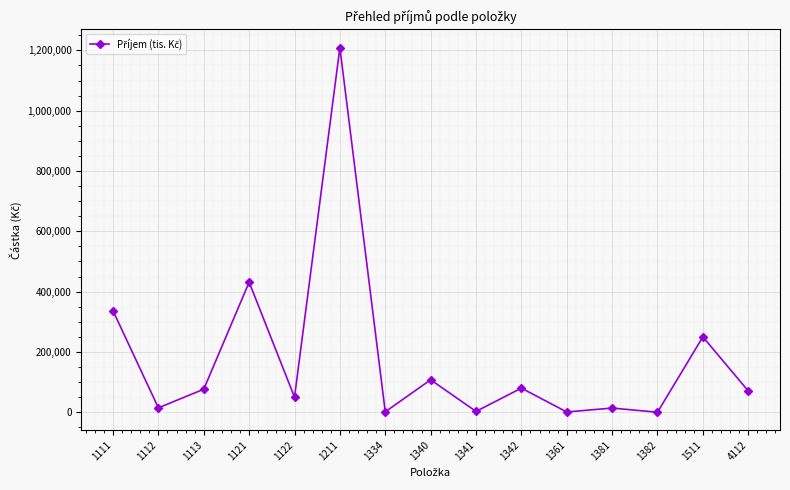

What is the average value?

176379